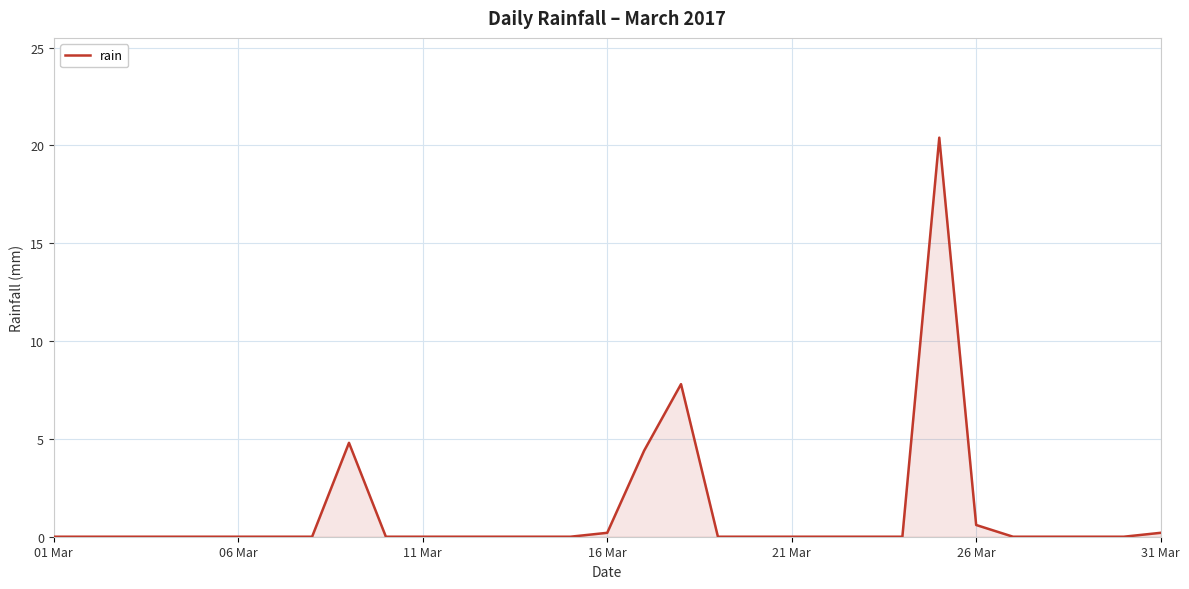

What is the greatest value displayed?

20.4